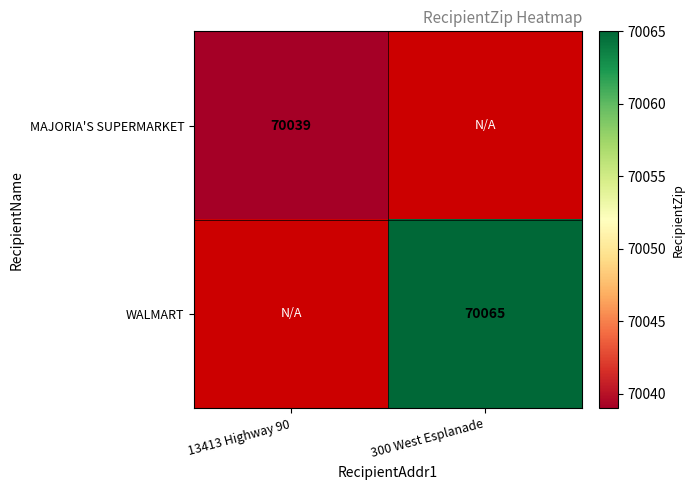

Is it true that WALMART equals 114734 at 300 West Esplanade?

False